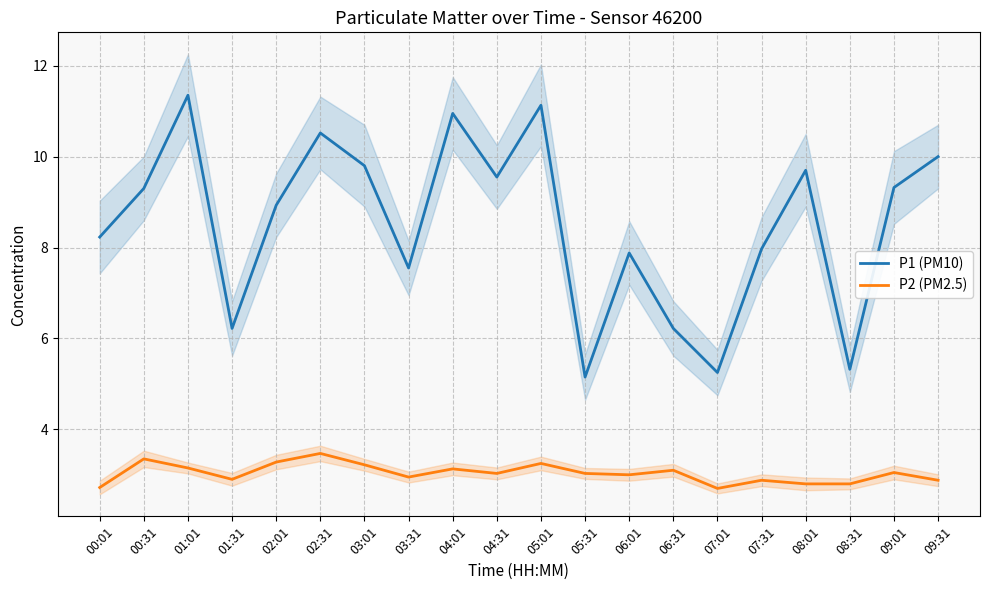

What is the difference between the highest and lowest values at 04:01?

7.8